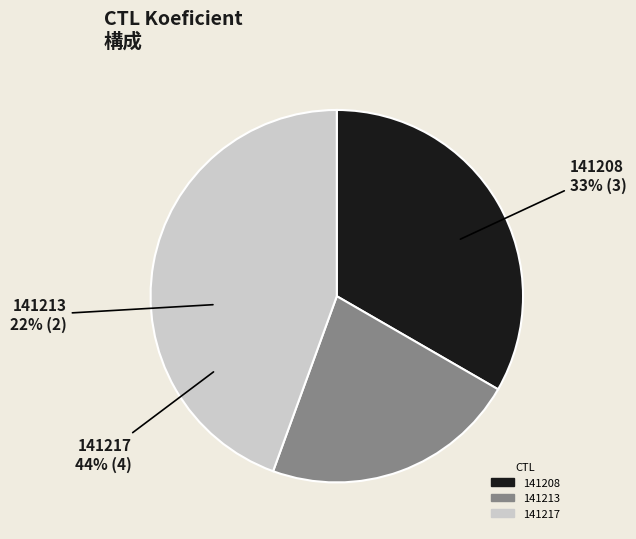

Do 141213 and 141217 together represent more than half of the pie?

Yes